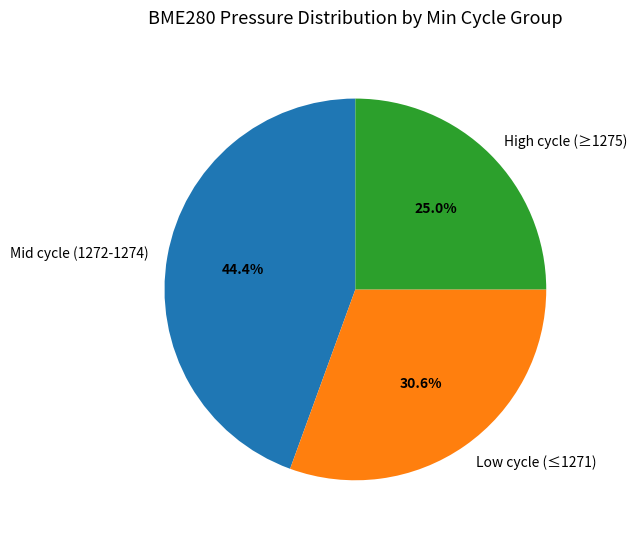

What is the smallest slice in the pie chart?

High cycle (≥1275)